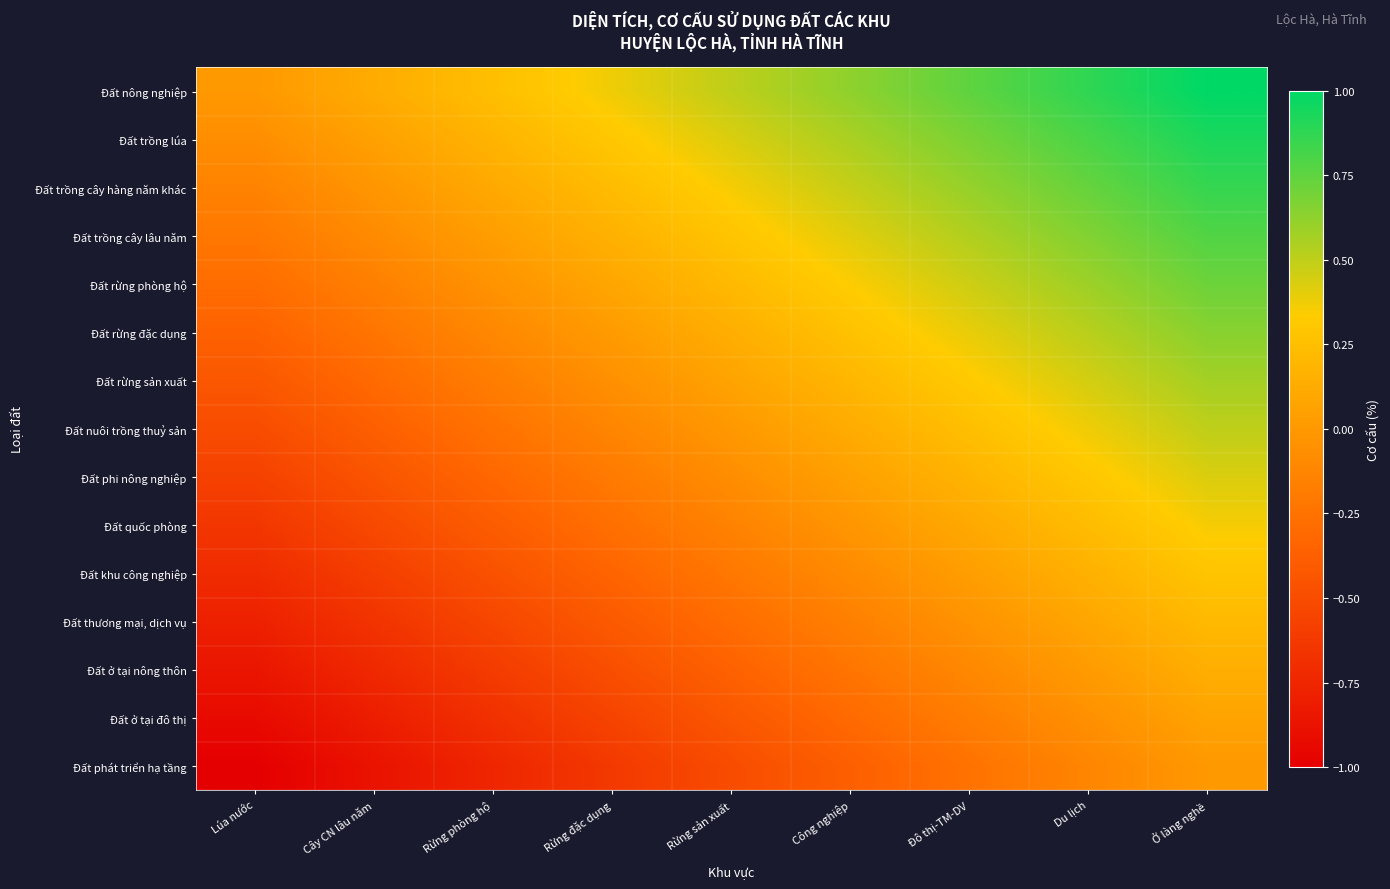

Count the number of categories in the chart.

9